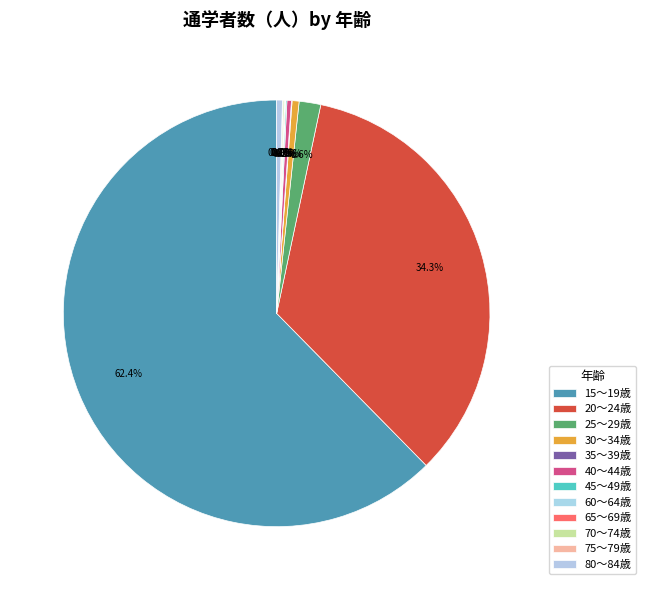

To the nearest percent, what is the difference between the 65～69歳 and 20～24歳 slice percentages?

34%